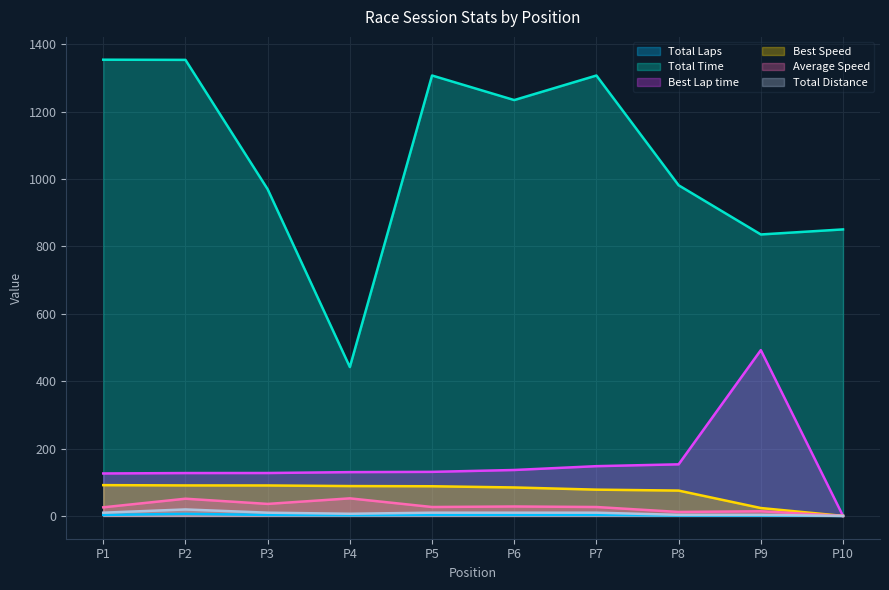

The value of Total Time at P7 is 380.5. True or false?

False